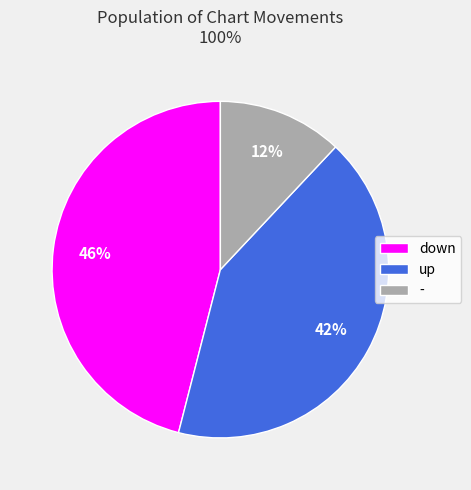

To the nearest percent, what is the average slice percentage?

33%